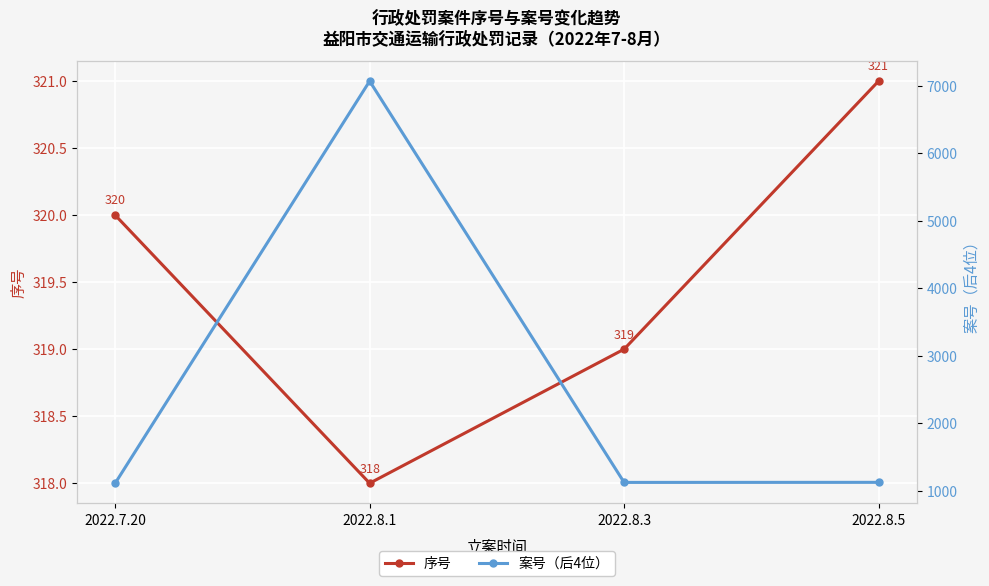

Which category has the highest value in the 序号 series?

2022.8.5